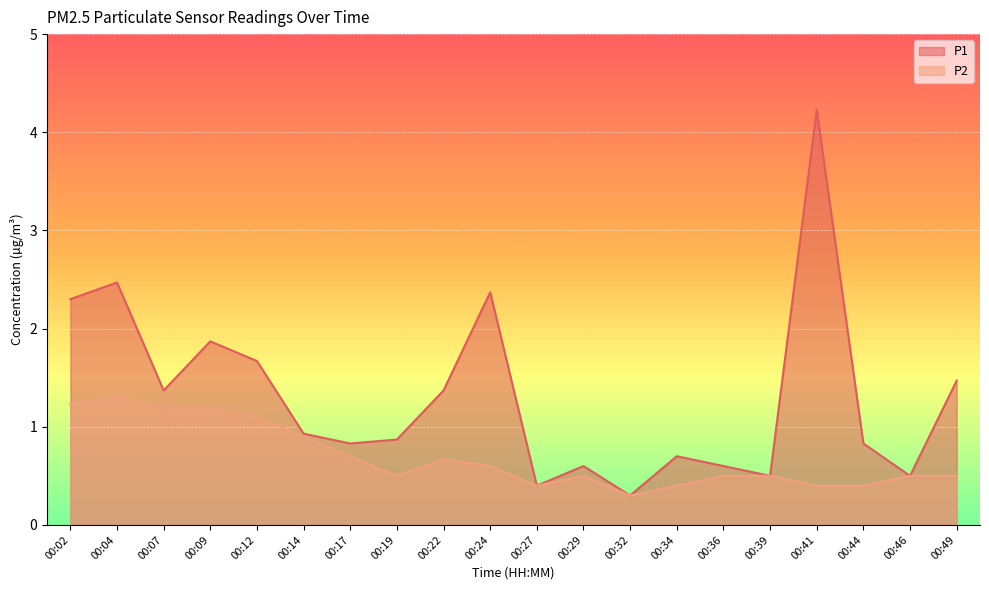

Reading left to right, extract all data points from this chart.

P1: 2.3	2.5	1.4	1.9	1.7	0.9	0.8	0.9	1.4	2.4	0.4	0.6	0.3	0.7	0.6	0.5	4.2	0.8	0.5	1.5
P2: 1.2	1.3	1.2	1.2	1.1	0.9	0.7	0.5	0.7	0.6	0.4	0.5	0.3	0.4	0.5	0.5	0.4	0.4	0.5	0.5